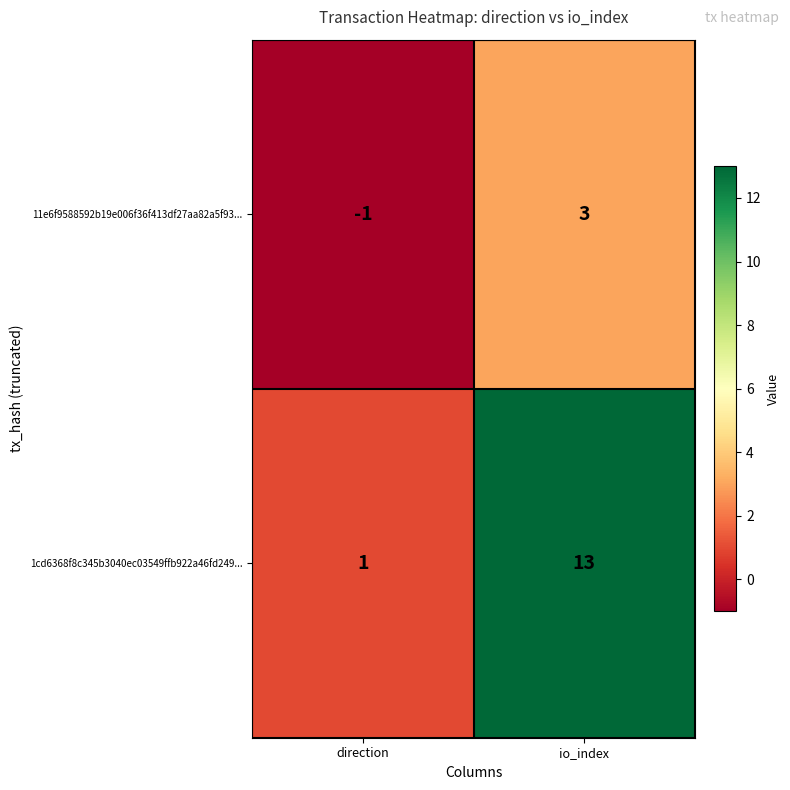

Which series has the widest spread of values?

1cd6368f8c345b3040ec03549ffb922a46fd249...